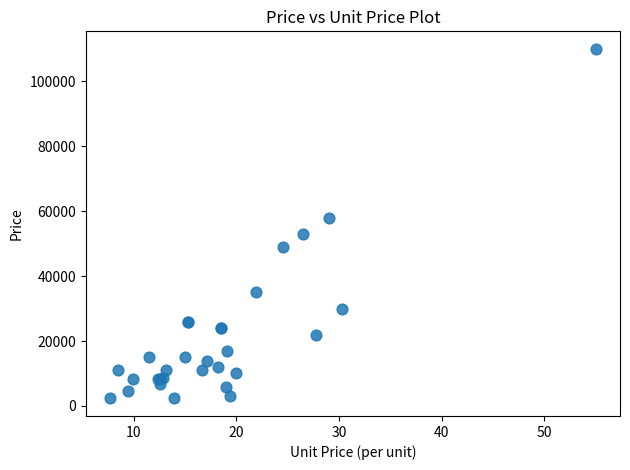

What Y value in the scatter plot is closest to 56150?

58000